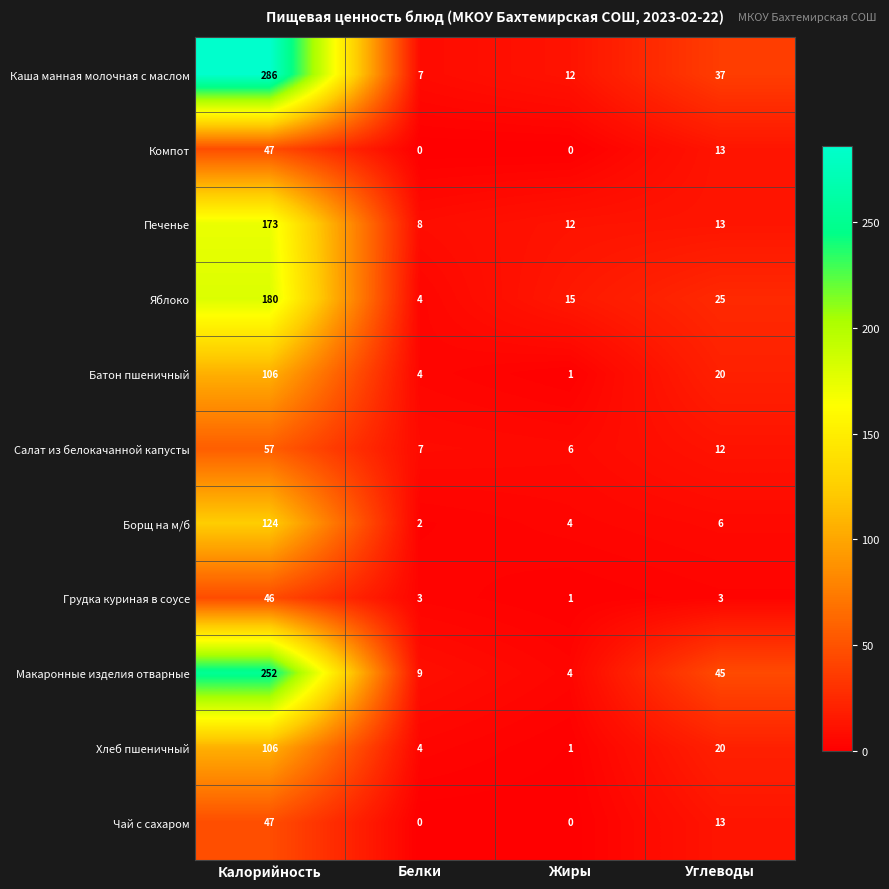

At which label is Макаронные изделия отварные closest to 128?

Углеводы